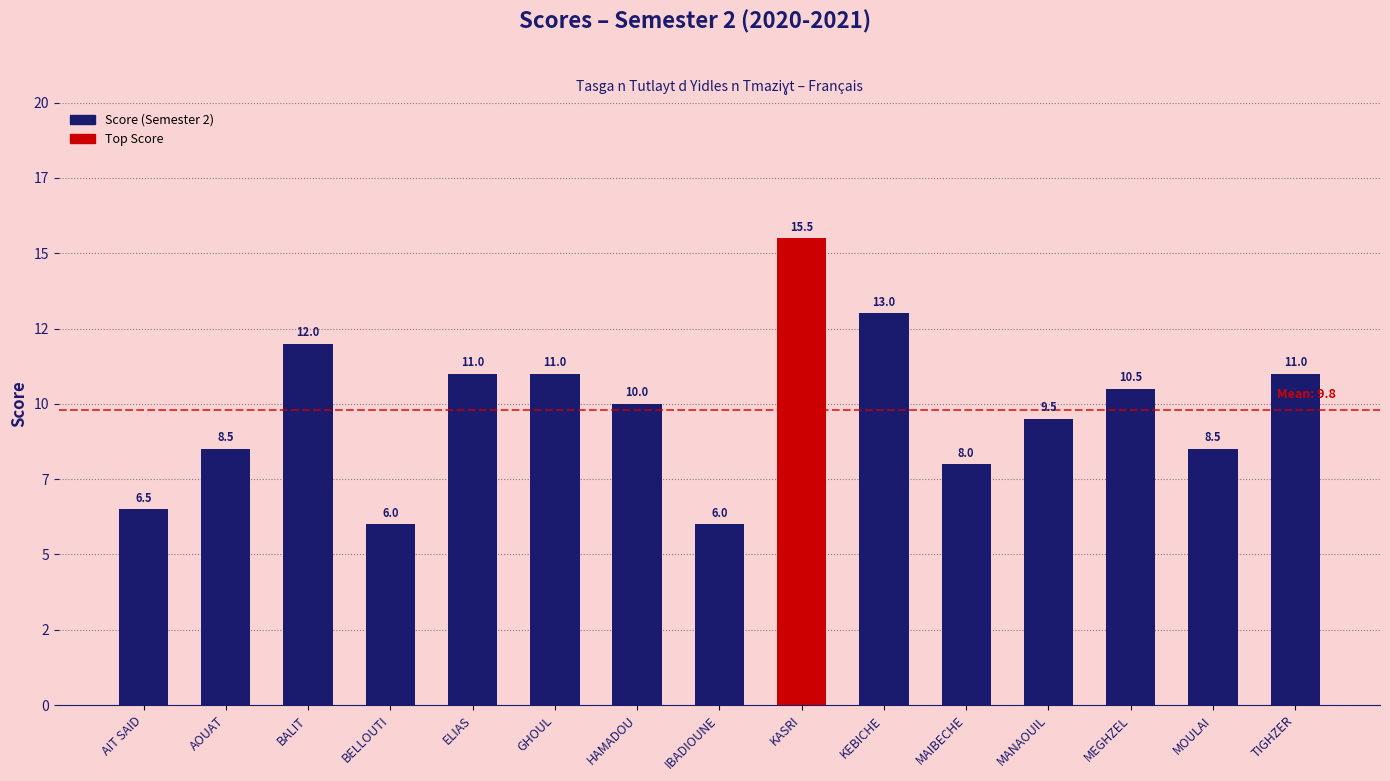

Which has a higher value, MOULAI or IBADIOUNE?

MOULAI